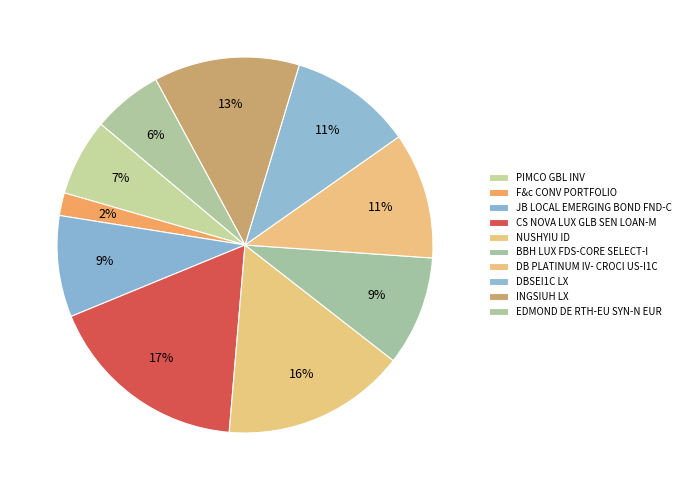

To the nearest percent, what percentage of the pie is NUSHYIU ID?

16%